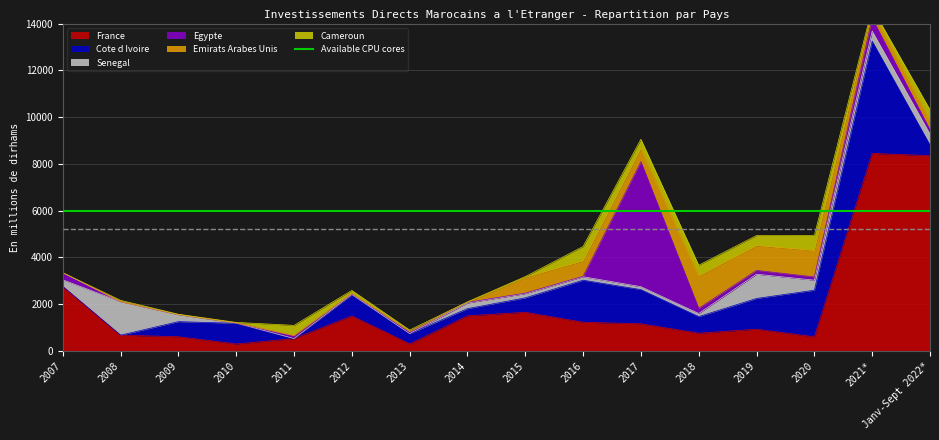

True or false: Egypte and Emirats Arabes Unis cross at least once.

True